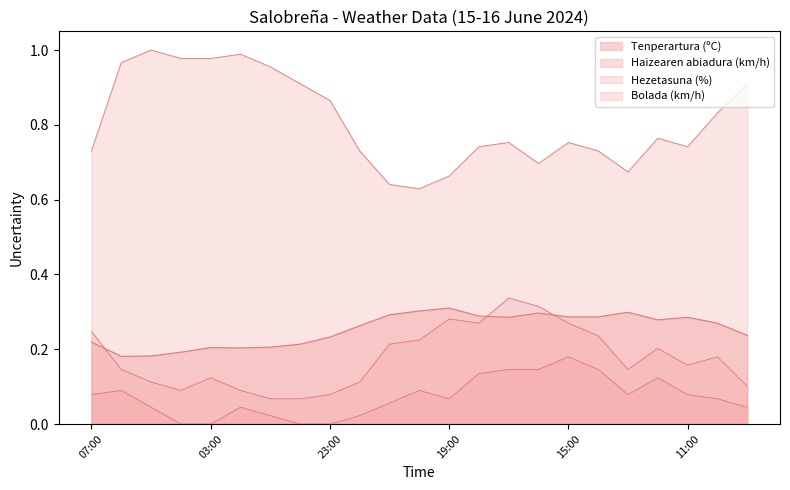

The value of Hezetasuna (%) at 22:00 is 1.3. True or false?

False